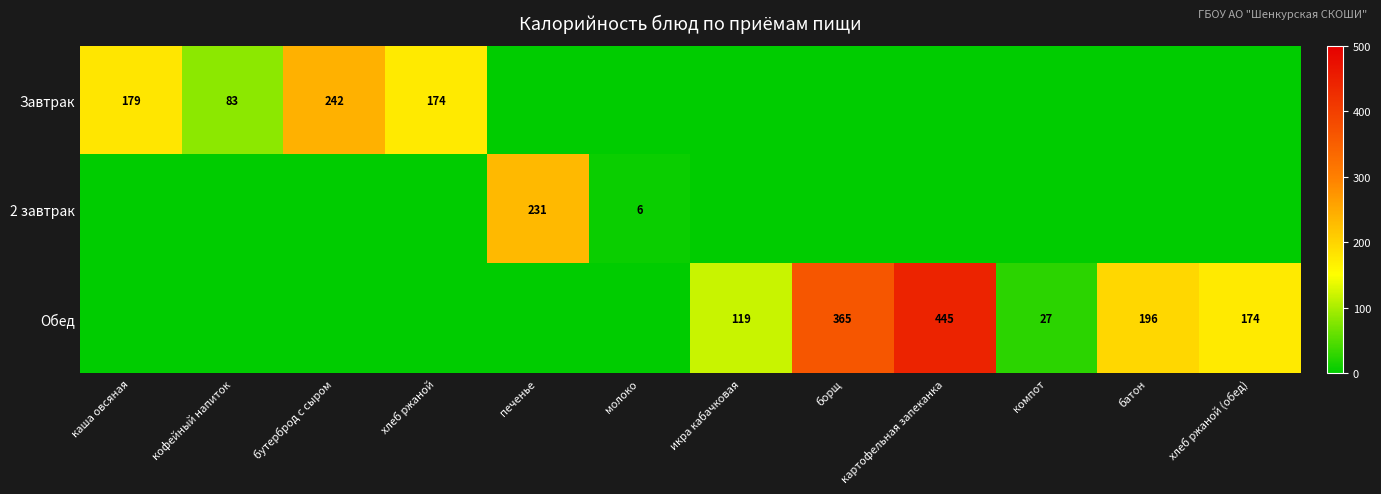

What is the sum of the Обед values at икра кабачковая and борщ?

484